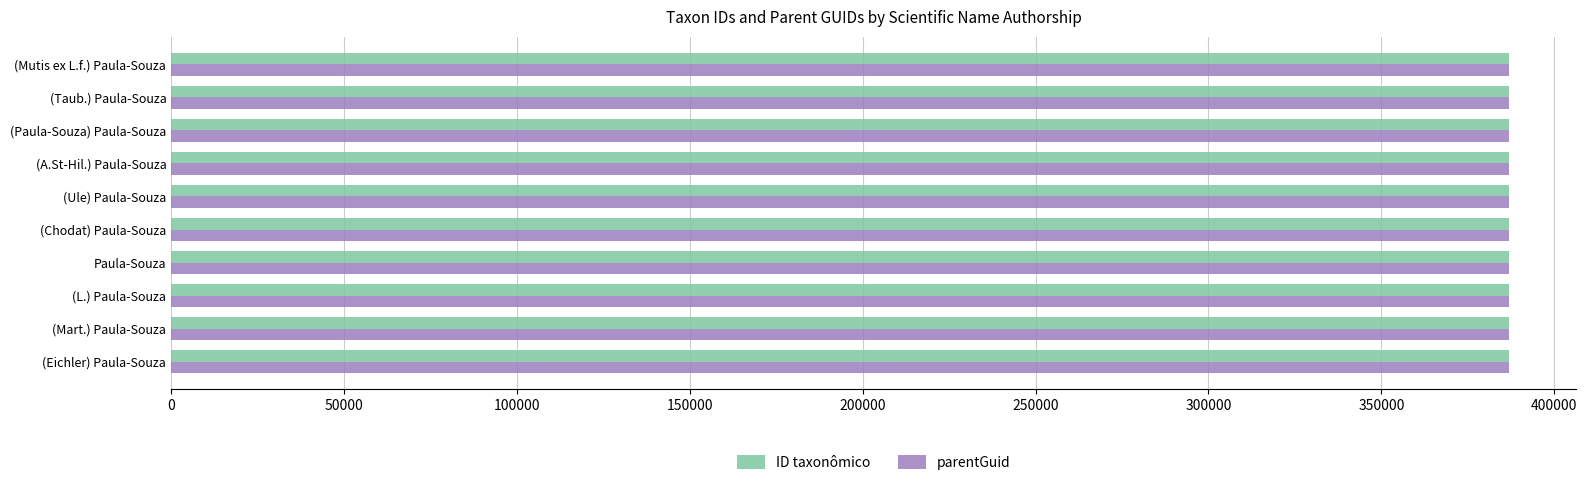

What is the approximate value of parentGuid at (A.St-Hil.) Paula-Souza?

386887